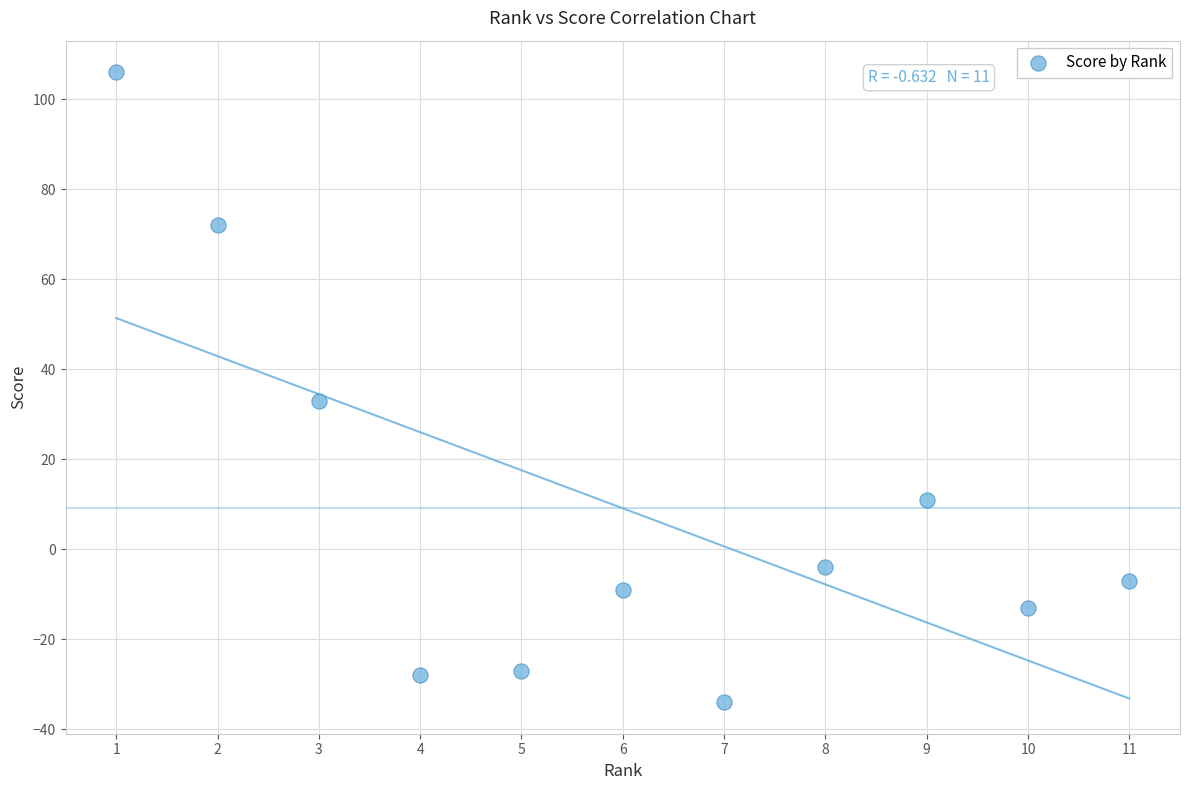

What is the range of Y values (max minus min)?

140